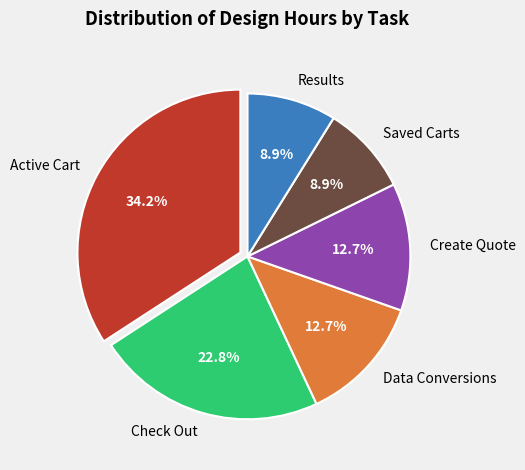

Which has a higher value, Active Cart or Saved Carts?

Active Cart